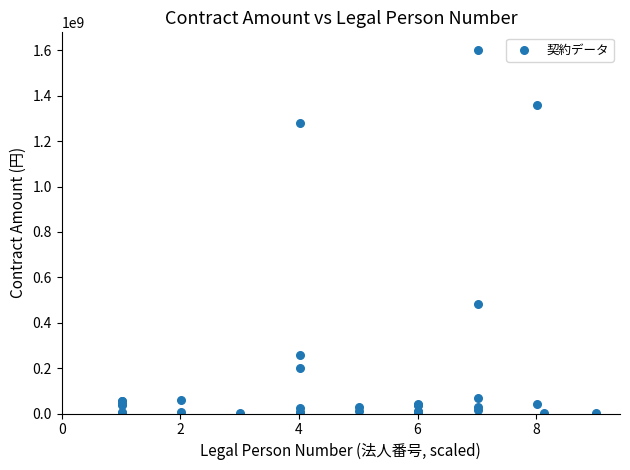

What Y value in the scatter plot is closest to 800891404?

483994610